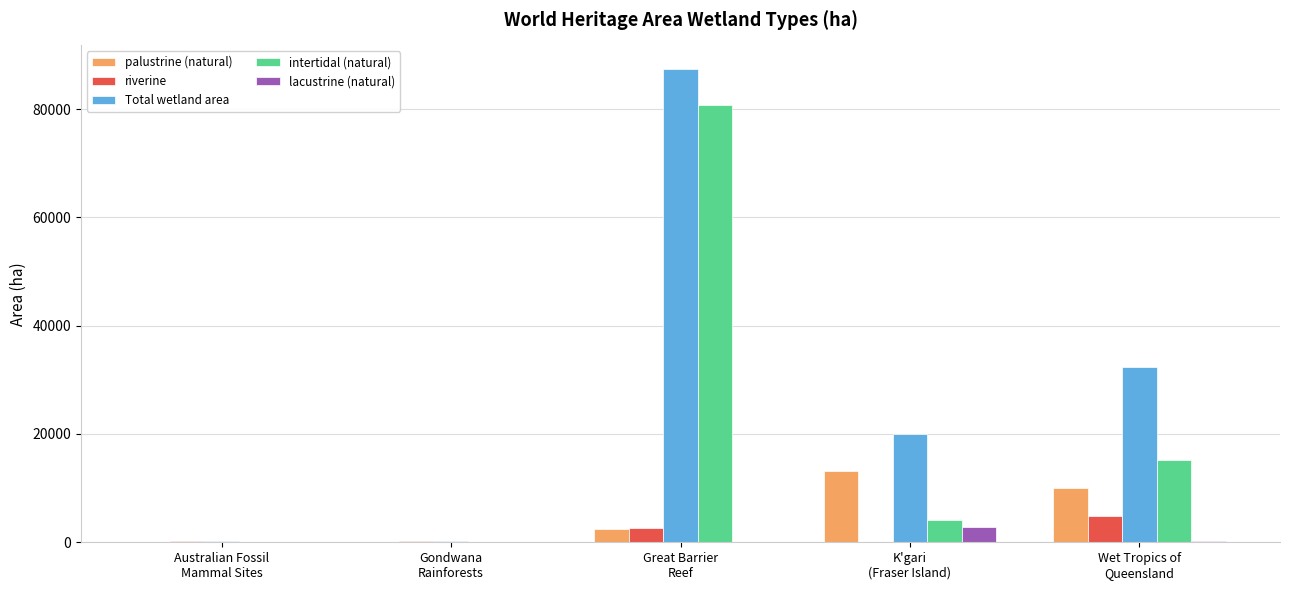

What is the maximum value for riverine?

4911